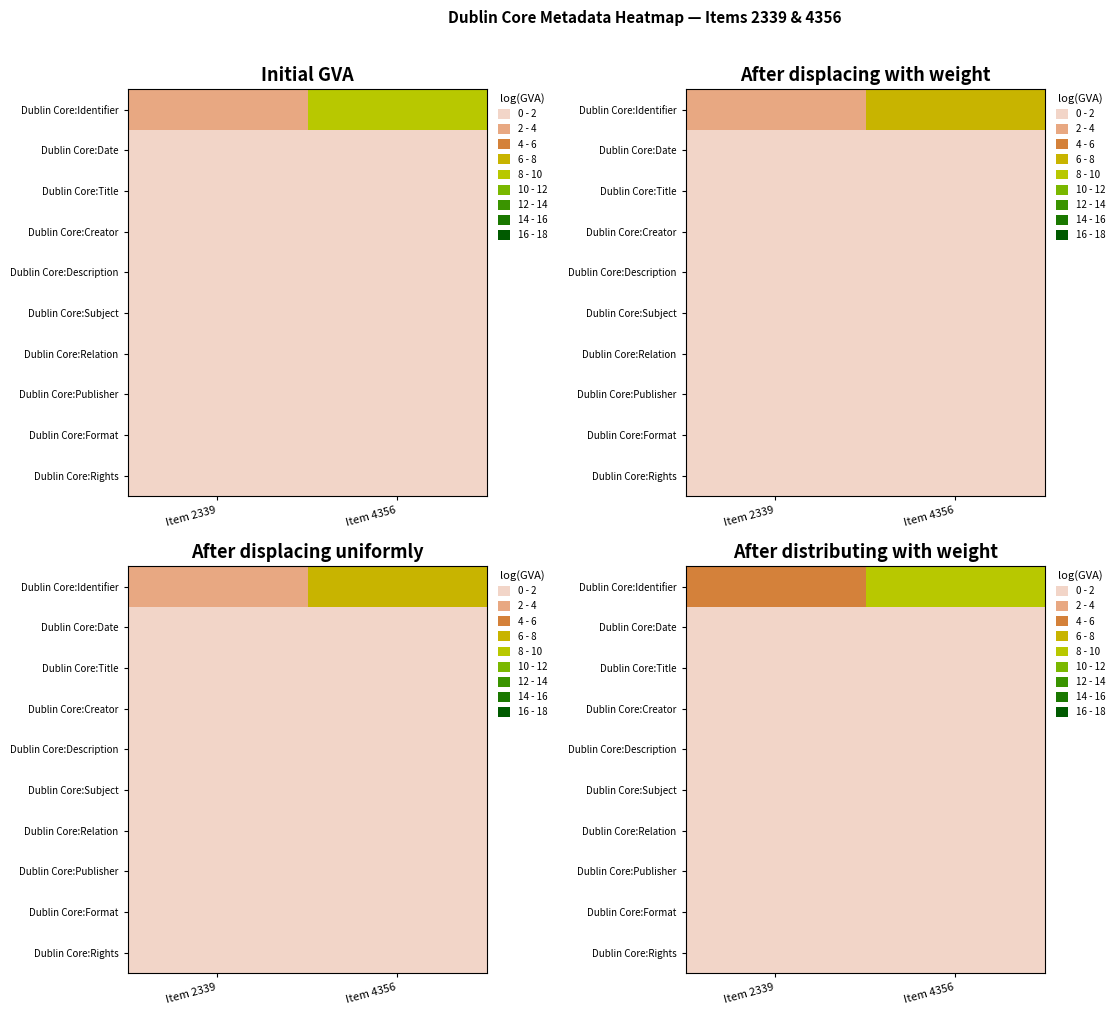

Which series changed the most between Item 2339 and Item 4356?

Dublin Core:Identifier